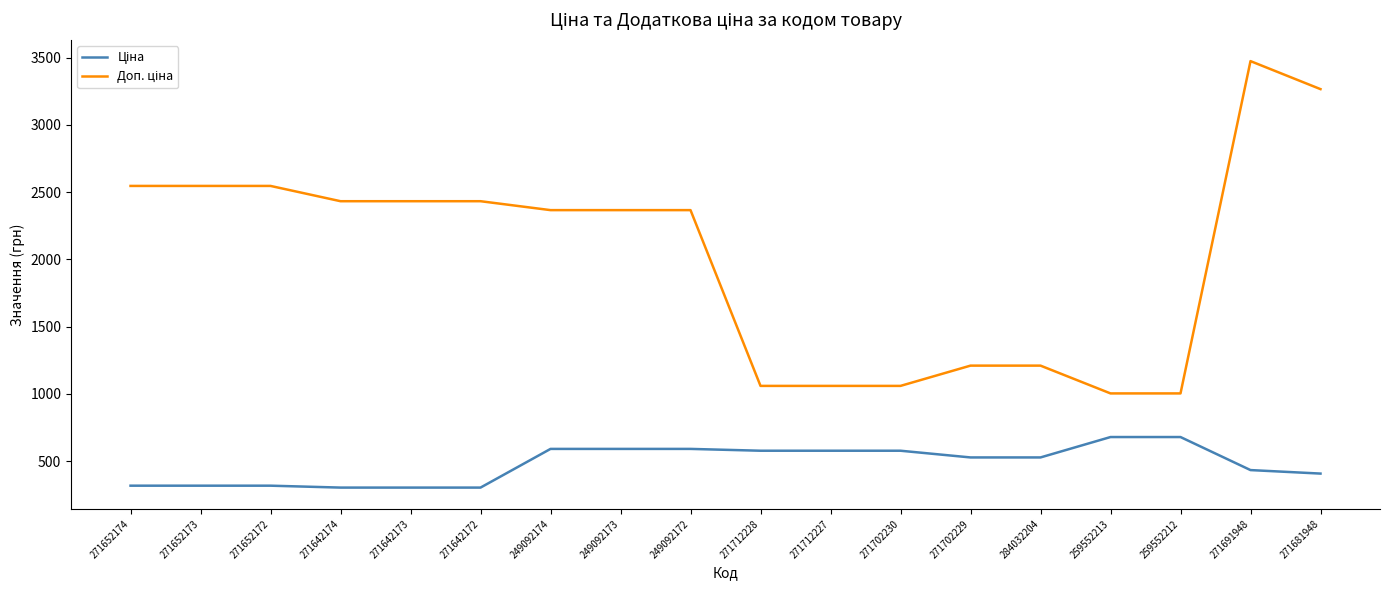

At which category is the sum across all series the highest?

271691948